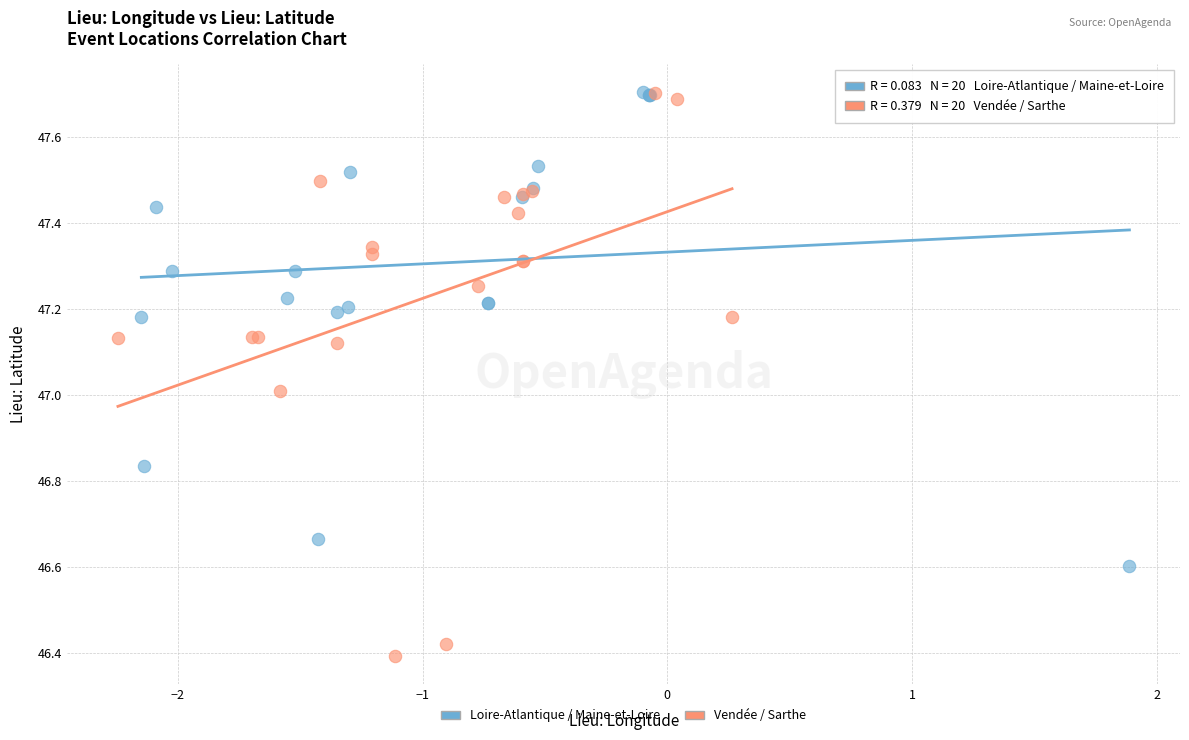

Which series has the widest spread of Y values?

Vendée / Sarthe